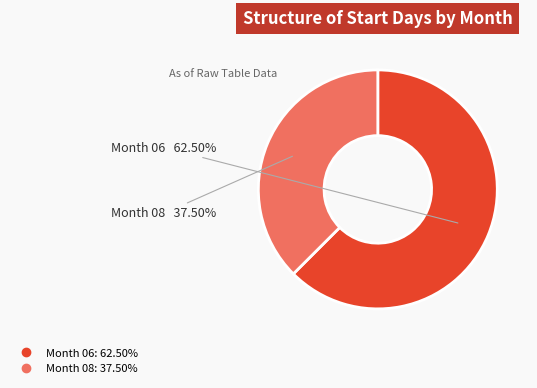

Is there a majority slice in this chart?

Yes